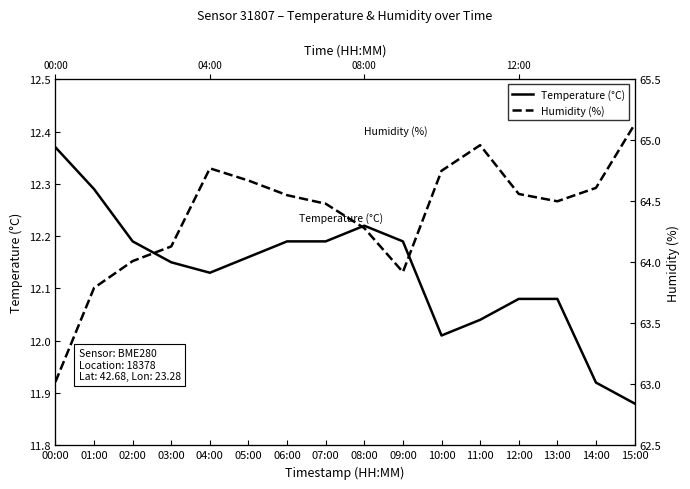

What is the difference between the maximum and second lowest values in the Humidity (%) series?

1.3